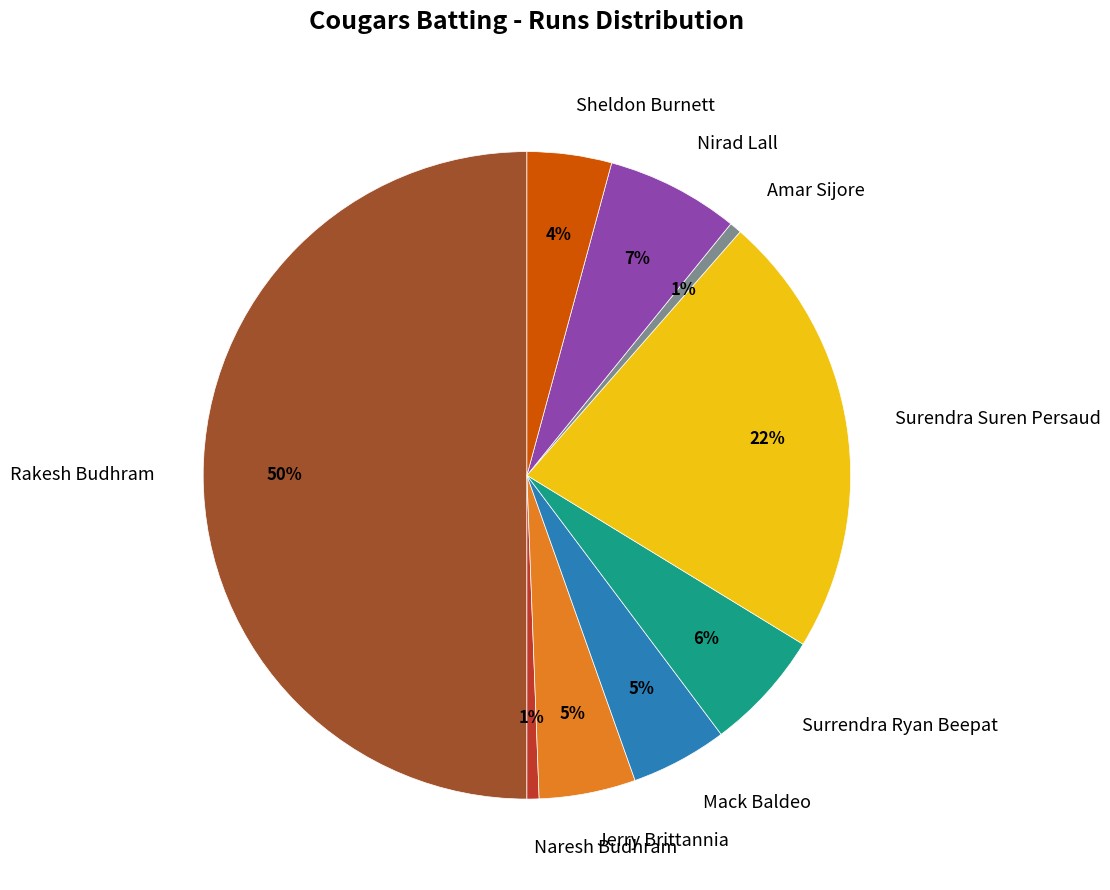

To the nearest percent, what is the average slice percentage?

11%